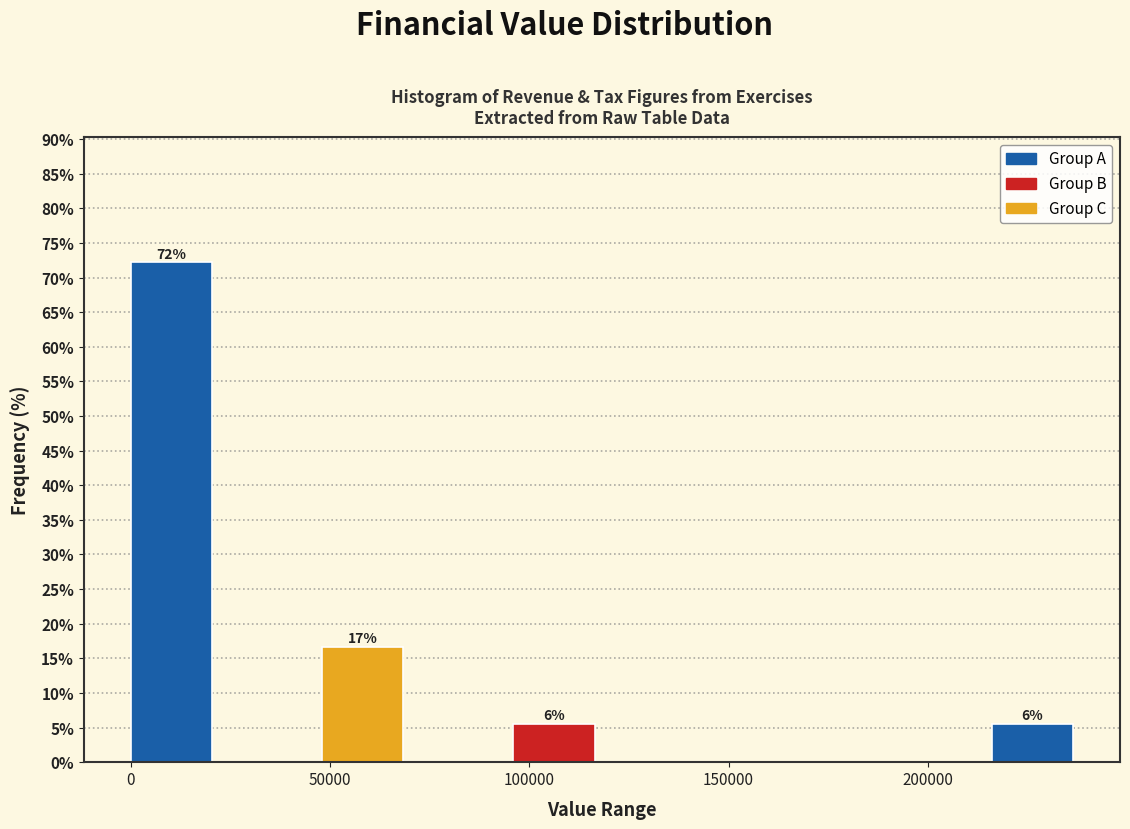

Which range on the x-axis has the tallest bar?

0 to 24000